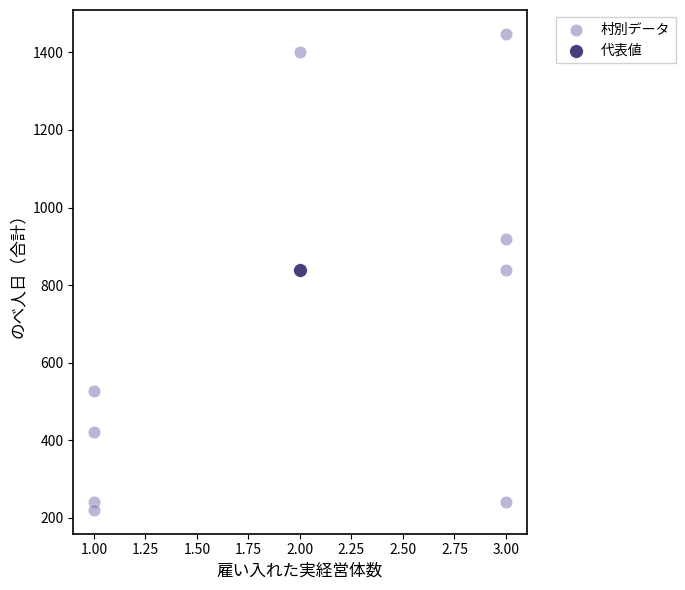

What are all the series names shown in the legend?

村別データ, 代表値